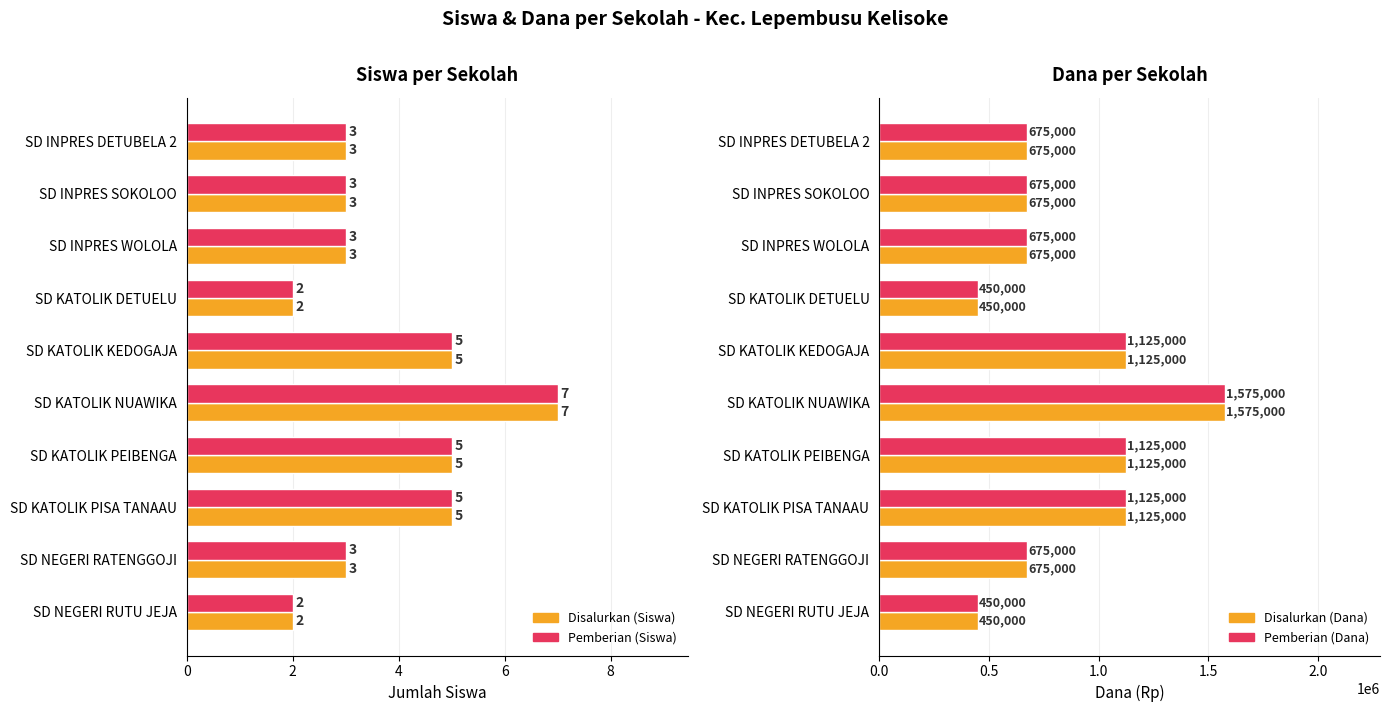

The value of Pemberian (Siswa) at SD KATOLIK KEDOGAJA is 5. True or false?

True